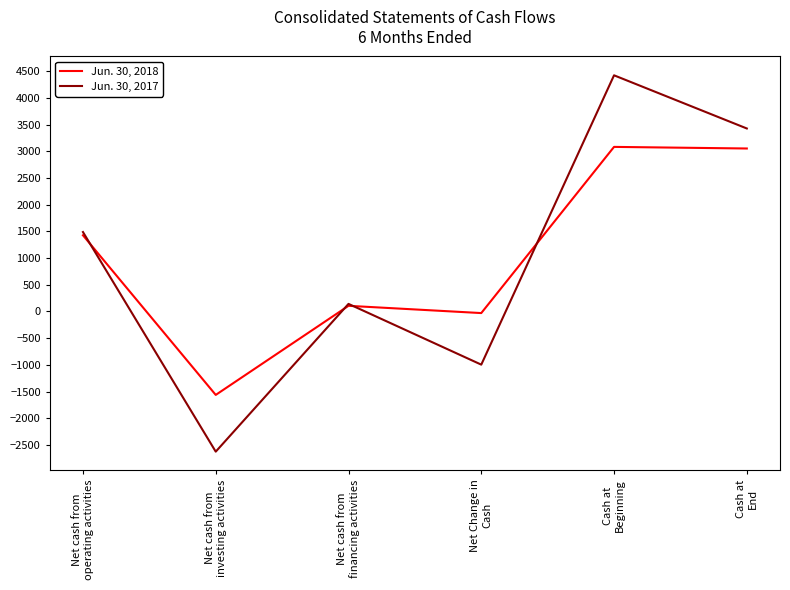

What is the difference between the highest and lowest values at Cash at
Beginning?

1341